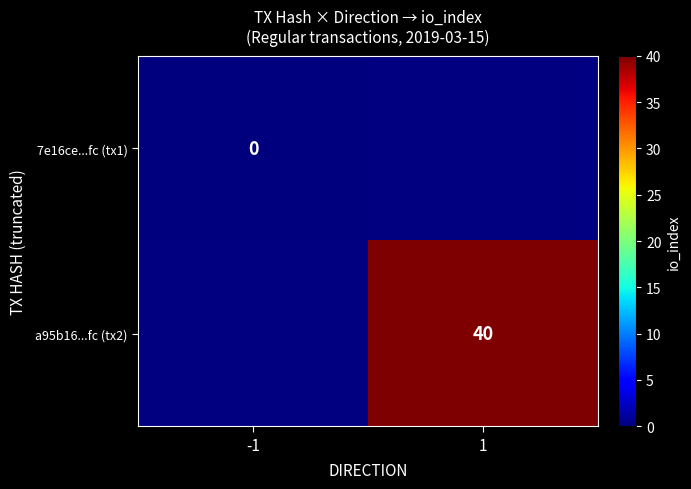

True or false: a95b16...fc (tx2) has a value of 61 at 1.

False